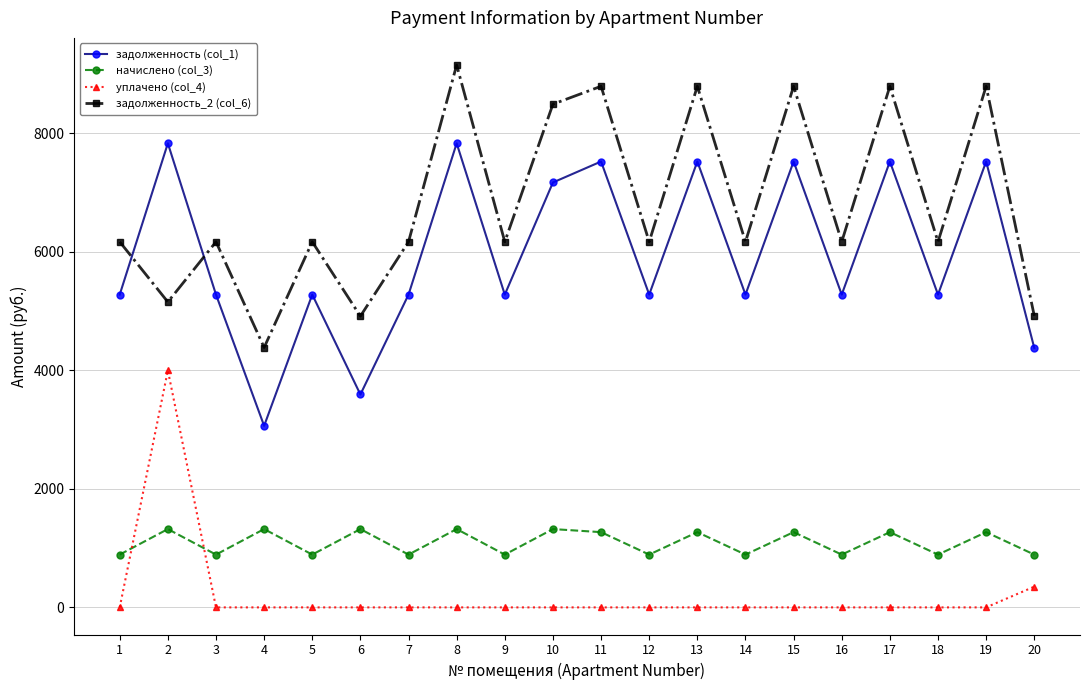

True or false: задолженность_2 (col_6) has more than 2 interior local peaks.

True